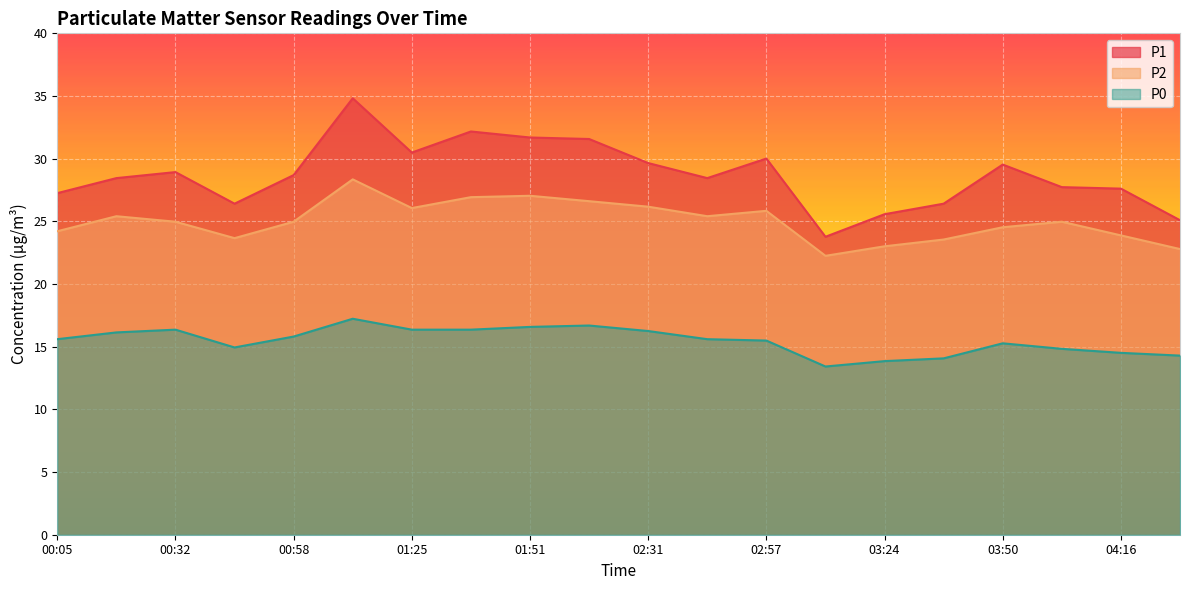

What is the spread (max minus min) of values at 03:50?

14.3